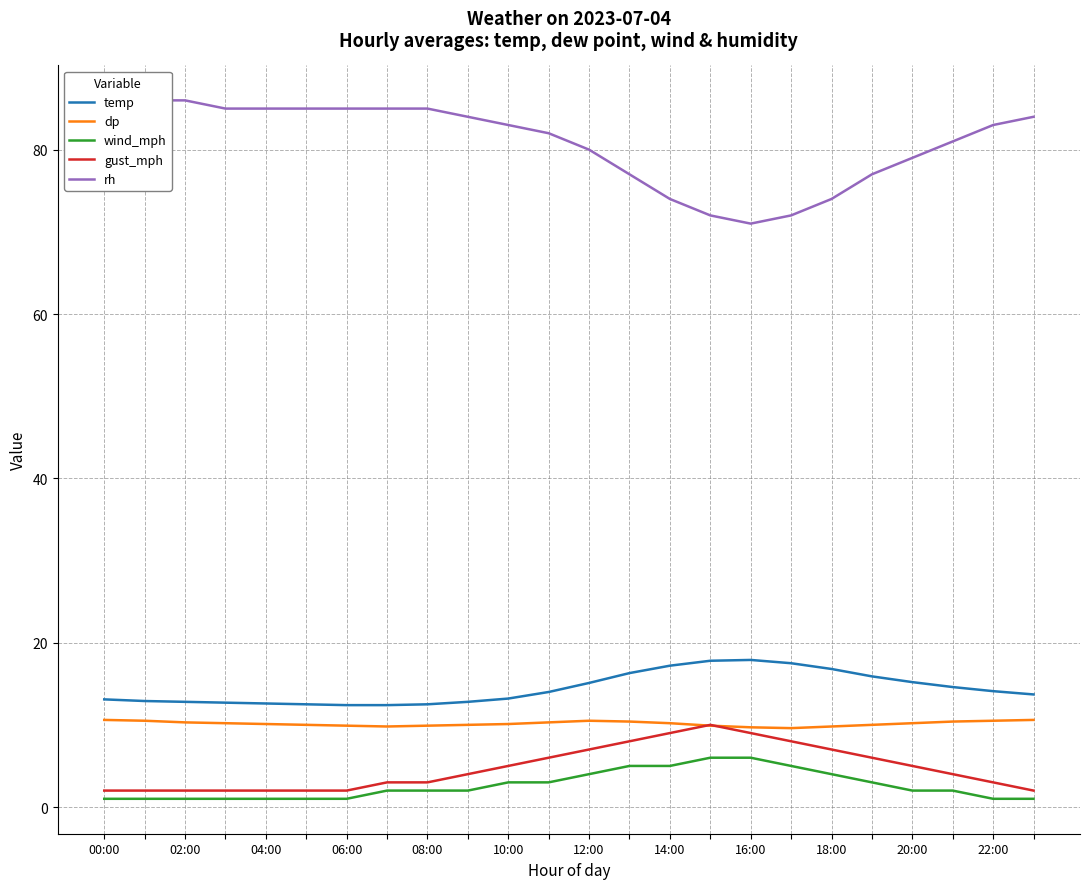

Where does the wind_mph series first go above 2?

20:00